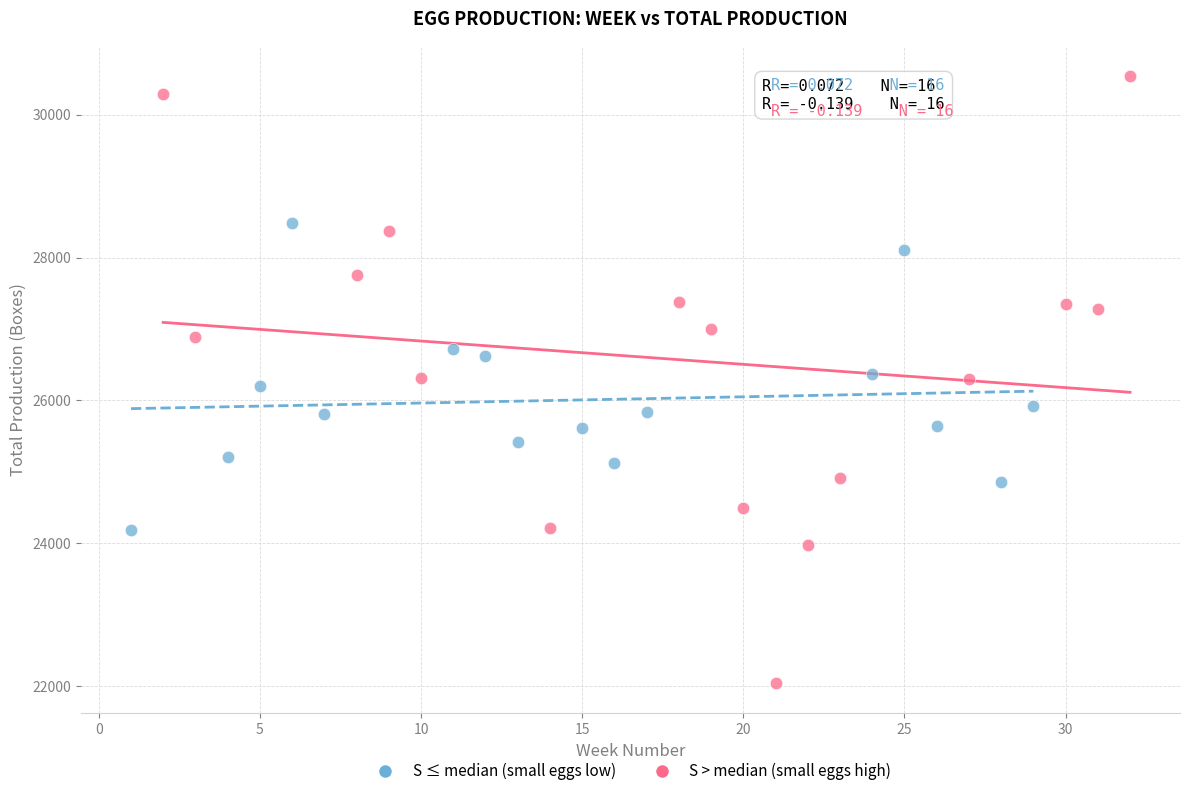

What are all the series names shown in the legend?

S ≤ median (small eggs low), S > median (small eggs high)